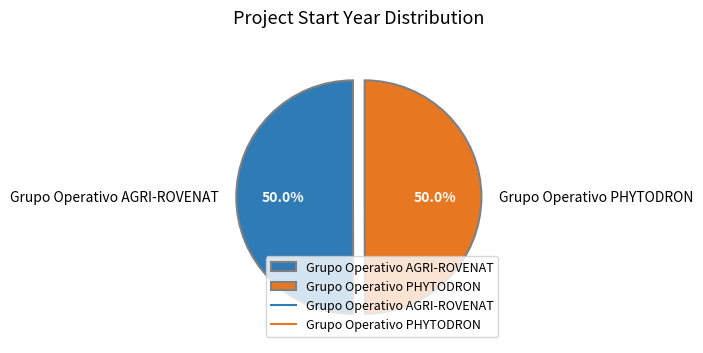

What portion of the pie excludes Grupo Operativo PHYTODRON?

50.0%